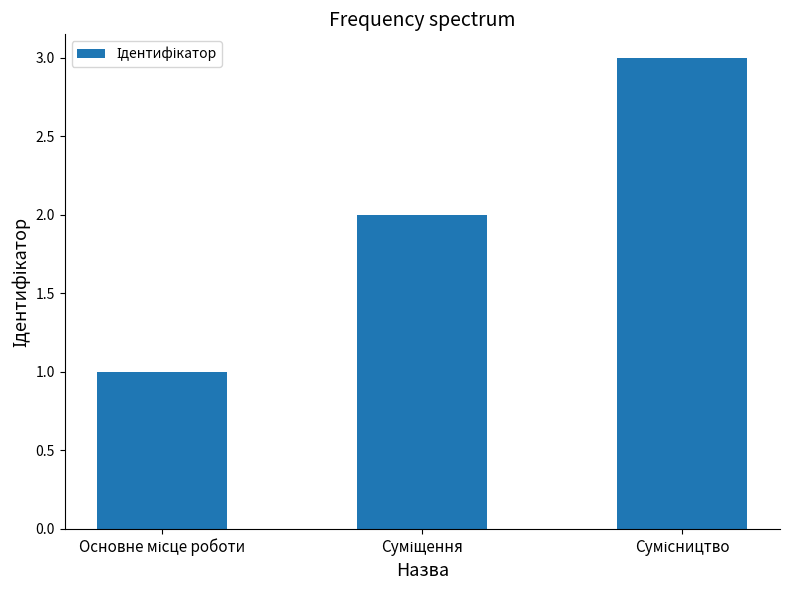

What is the maximum value shown in the chart?

3